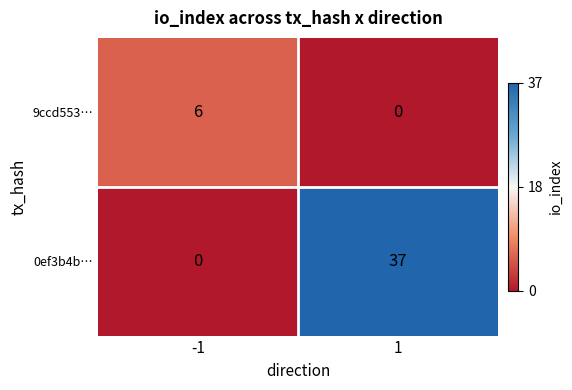

What is the greatest value displayed?

37